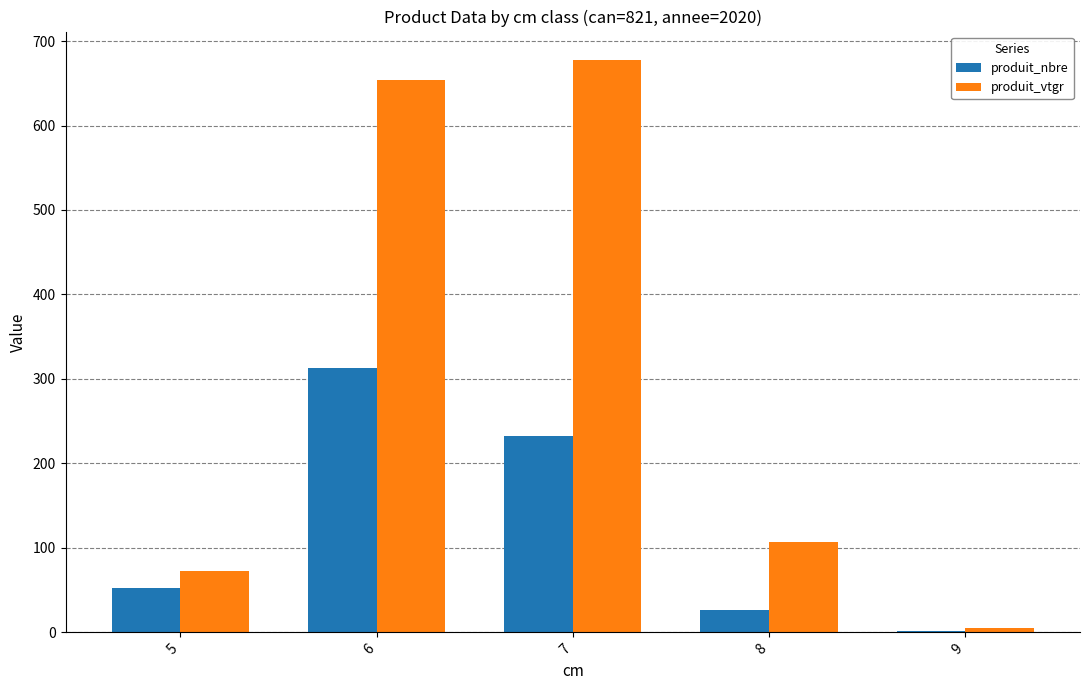

Which series has the widest spread of values?

produit_vtgr